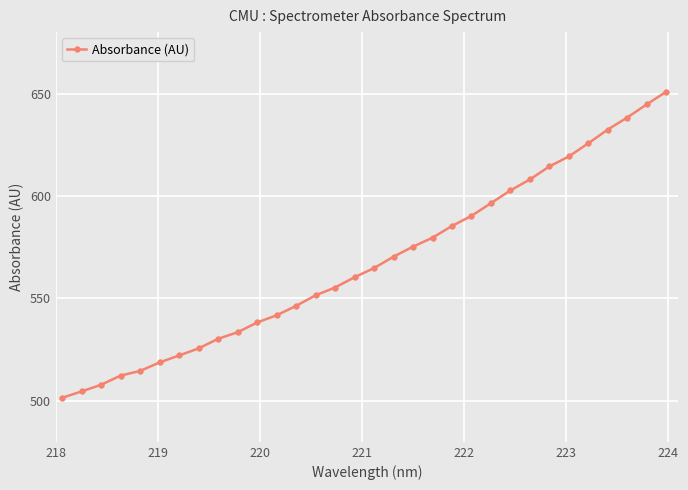

How many lines are shown in the chart?

1